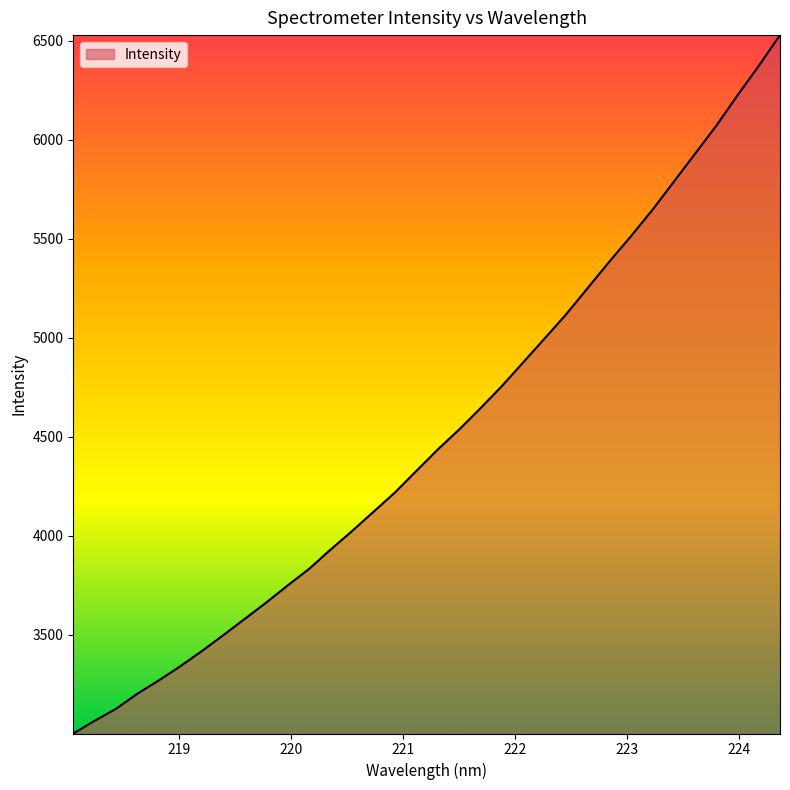

Does the chart display data point markers on the line(s)?

No